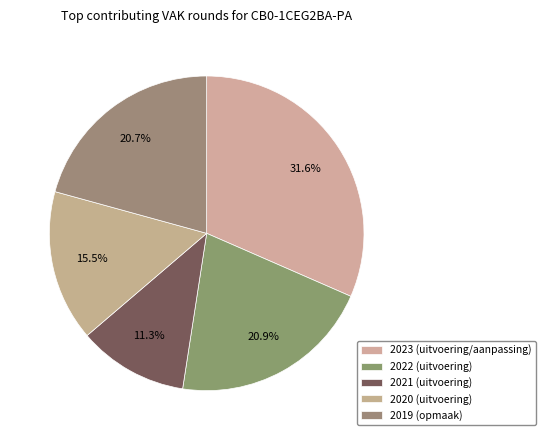

Which category has the biggest portion of the pie?

2023 (uitvoering/aanpassing)